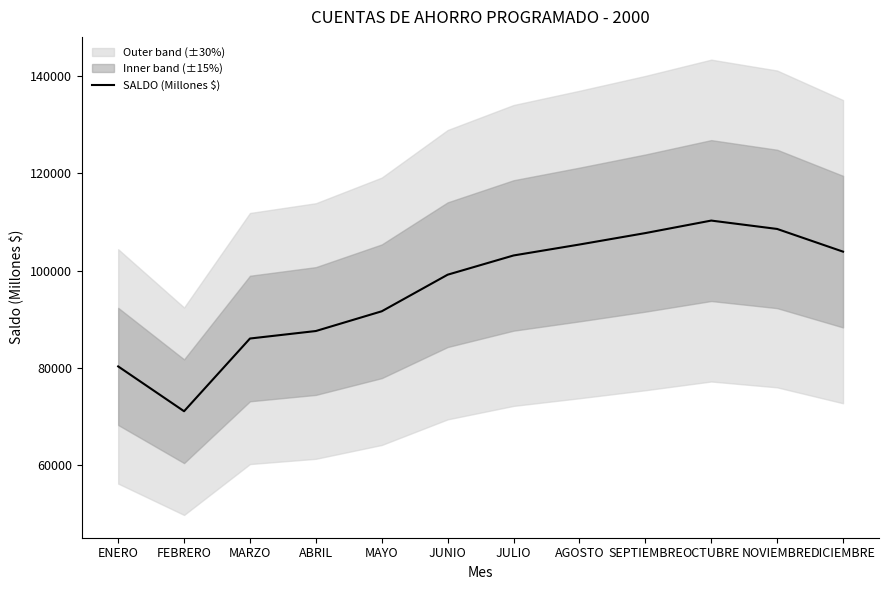

Is it true that the value at MAYO is 91636?

True